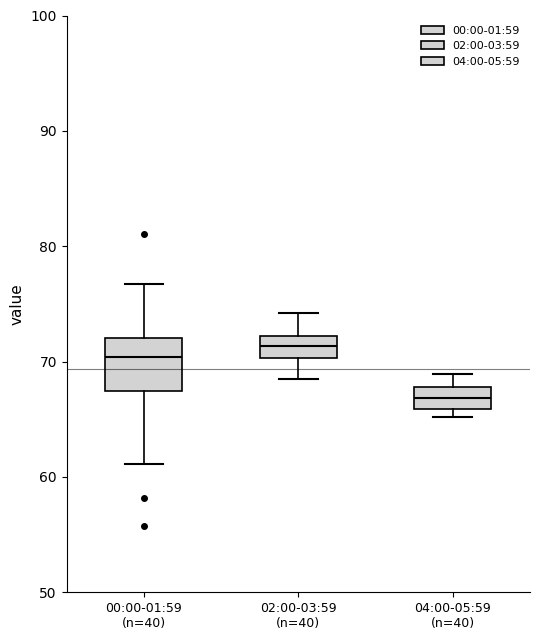

Comparing the boxes themselves (not the whiskers), which one is the tallest?

00:00-01:59 (n=40)